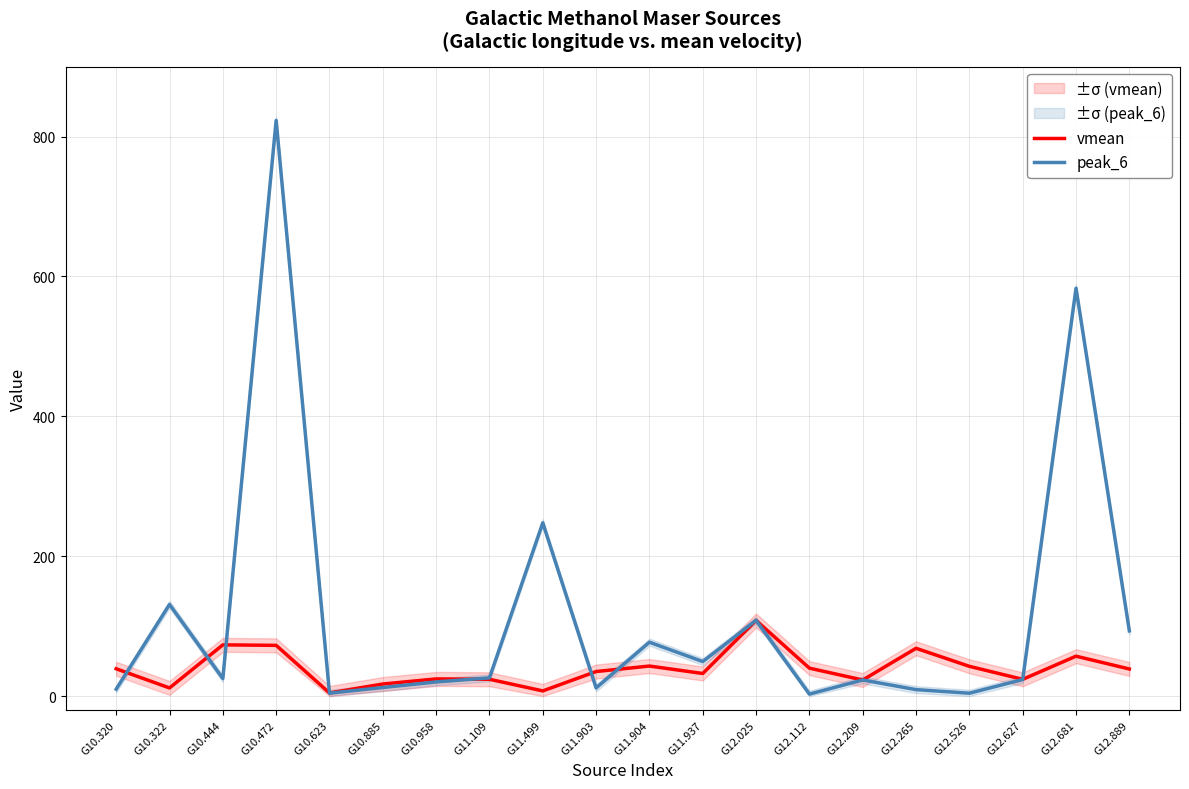

Where do vmean and peak_6 first cross each other?

G10.320 and G10.322